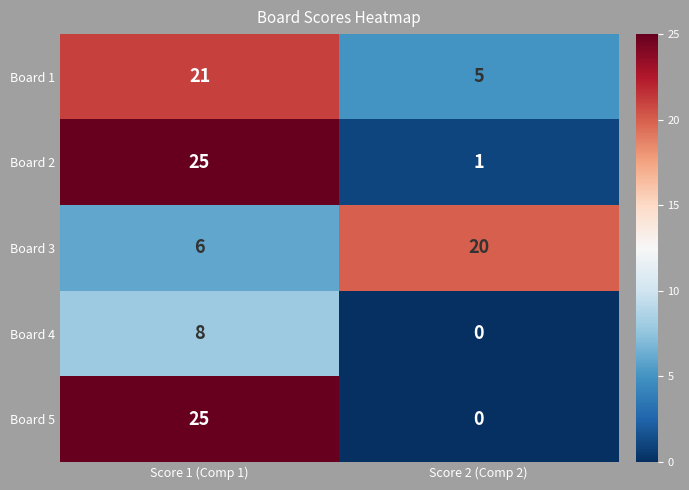

Reading left to right, extract all data points from this chart.

Board 1: 21	5
Board 2: 25	1
Board 3: 6	20
Board 4: 8	0
Board 5: 25	0